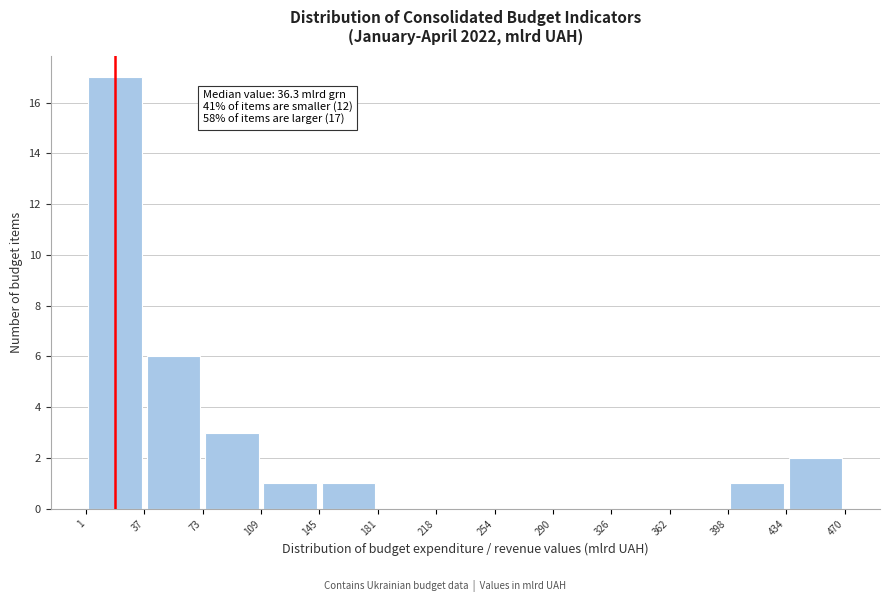

Over which range of the x-axis is the bar tallest?

1 to 37